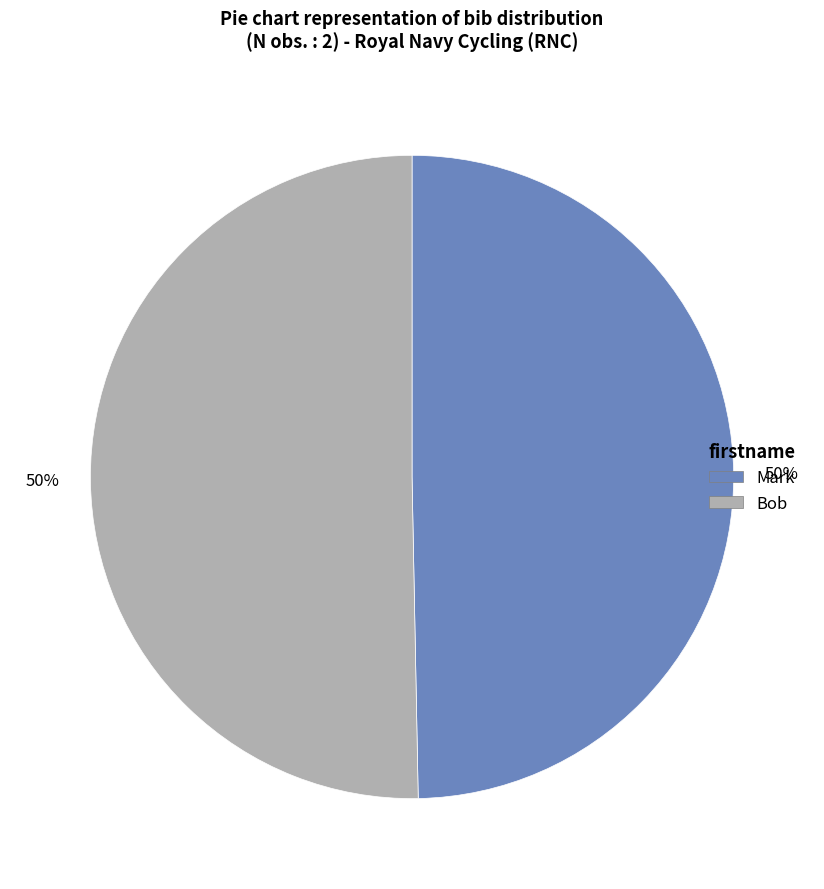

Is it true that Mark is 50% of the pie?

True